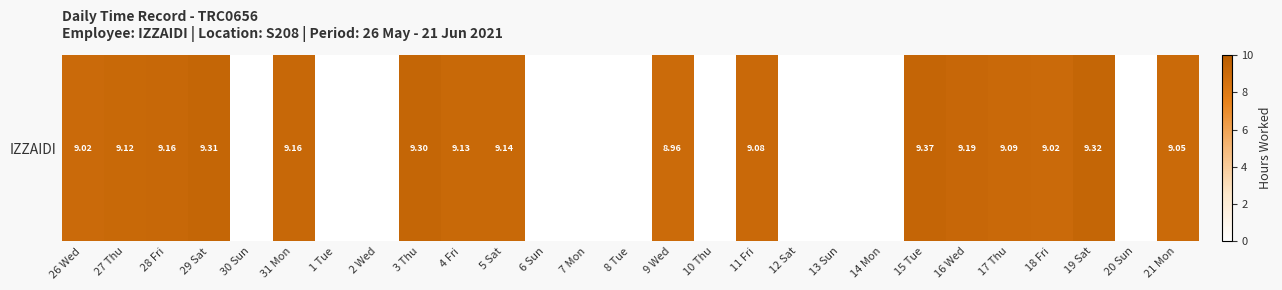

Reading left to right, transcribe all the data shown in this chart.

9.0	9.1	9.2	9.3	0.0	9.2	0.0	0.0	9.3	9.1	9.1	0.0	0.0	0.0	9.0	0.0	9.1	0.0	0.0	0.0	9.4	9.2	9.1	9.0	9.3	0.0	9.1